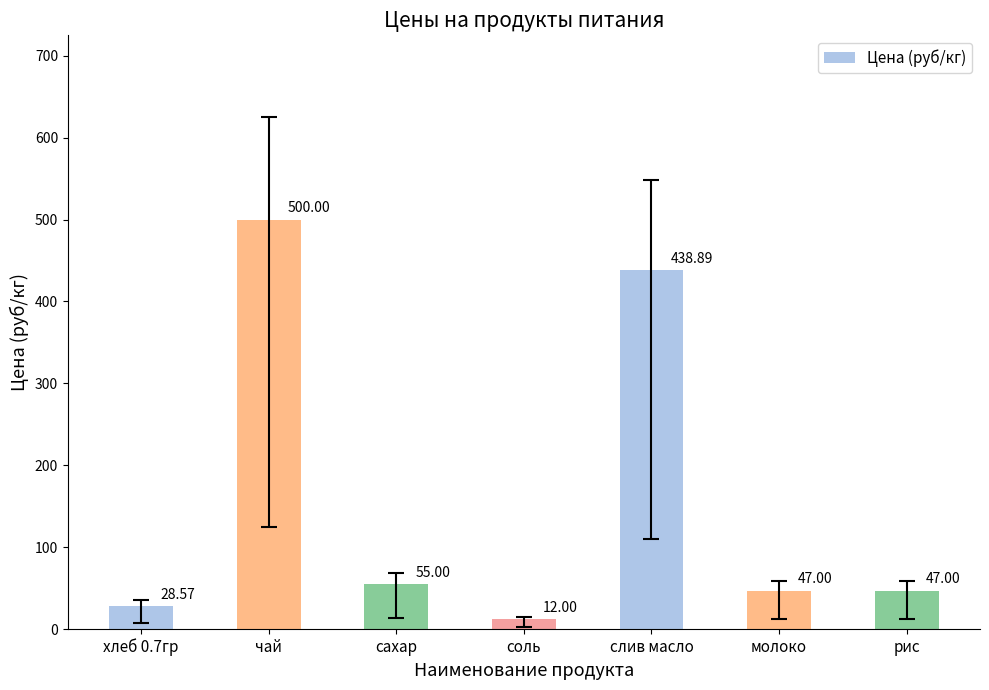

What is the change in value from сахар to молоко?

-8.0